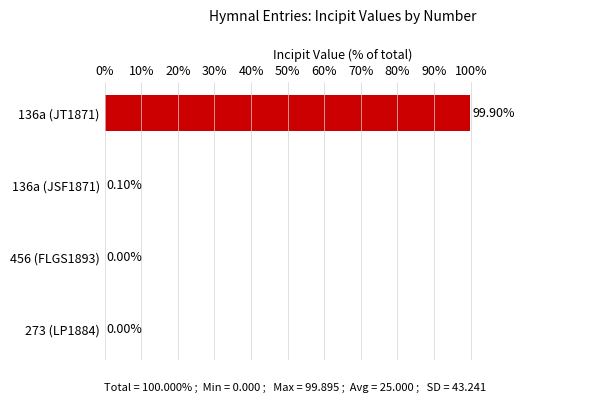

Which has a higher value, 456 (FLGS1893) or 136a (JSF1871)?

136a (JSF1871)